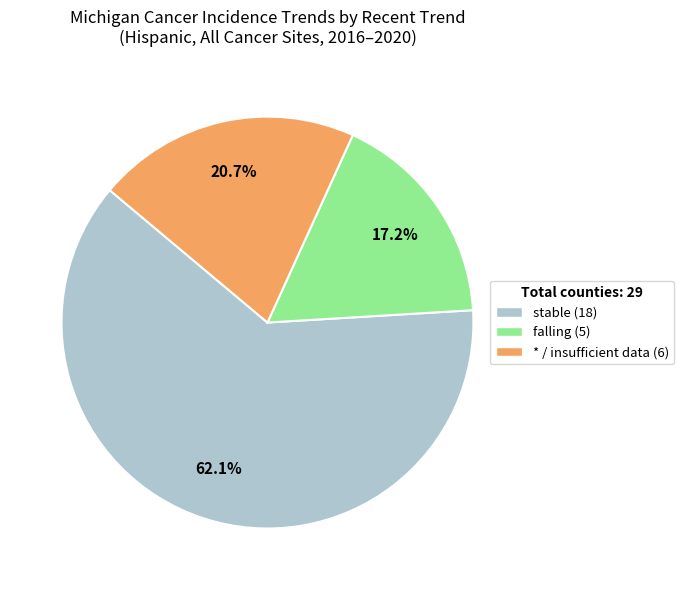

How many segments does this pie chart have?

3